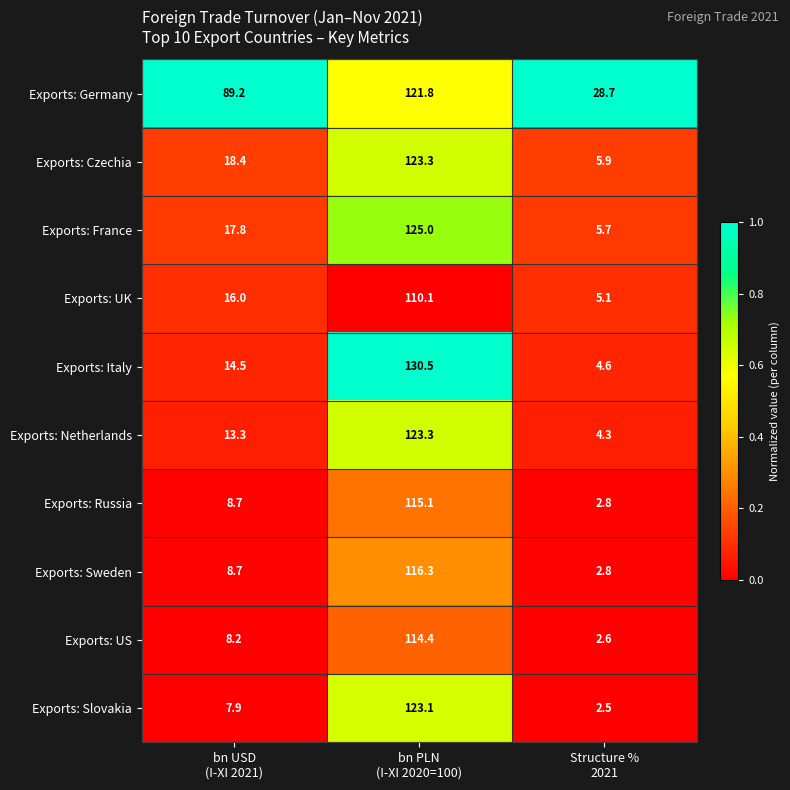

What is the highest value of the Exports: Italy series?

130.5